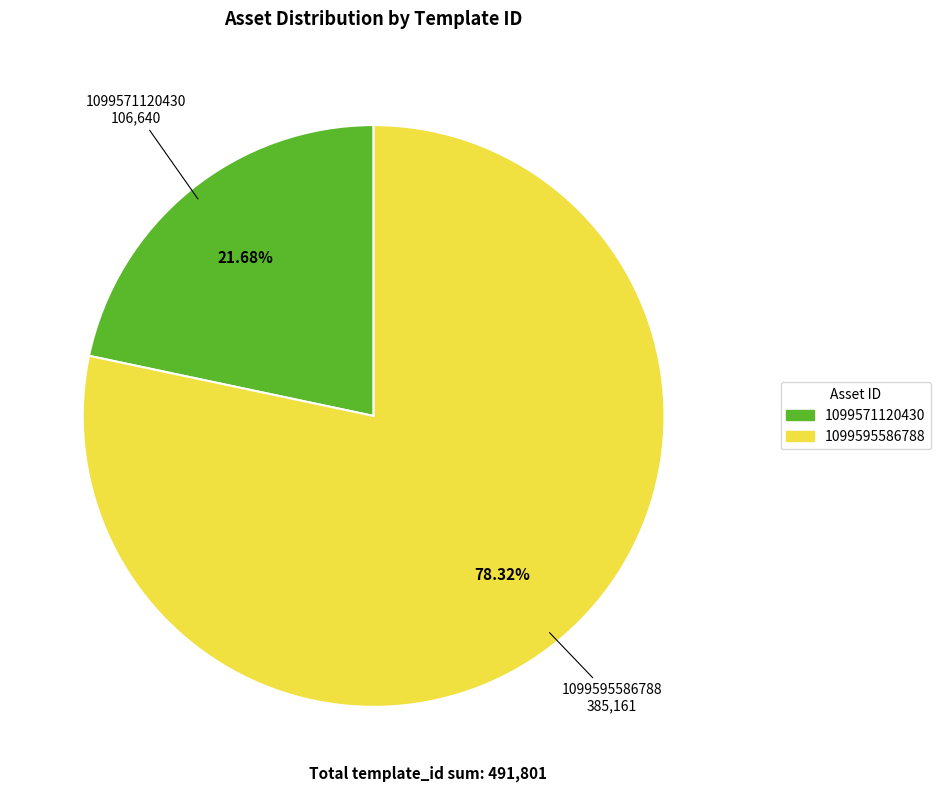

Rank the categories by value from lowest to highest.

1099571120430, 1099595586788